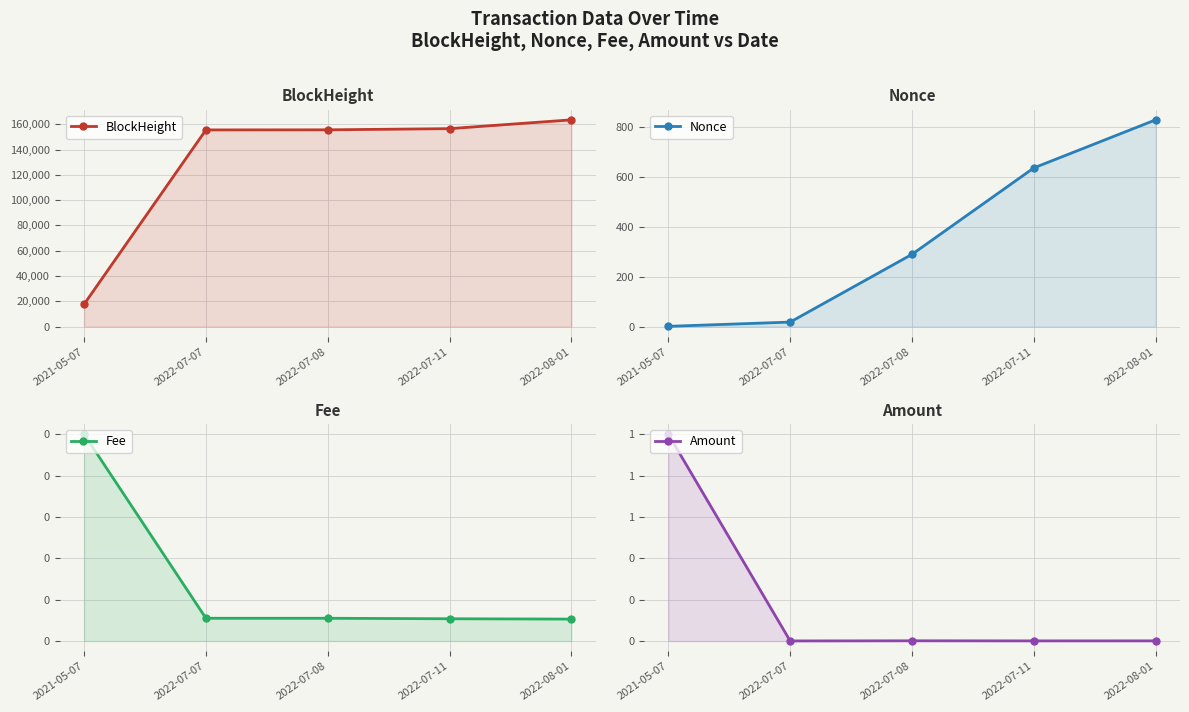

True or false: Nonce and BlockHeight intersect in this chart.

False